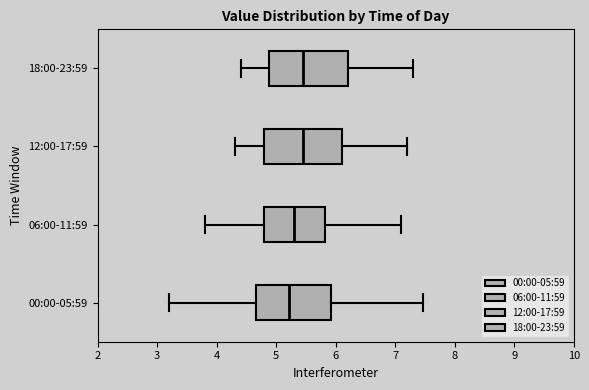

Reading bottom to top, read every box against the x-axis: the position of its median line, the range the box covers, and the ends of its whiskers. The values are not printed on the chart, so give them approximately, as read against the axis.

00:00-05:59: median 5.2, box 4.7 to 5.9, whiskers 3.2 to 7.5
06:00-11:59: median 5.3, box 4.8 to 5.8, whiskers 3.8 to 7.1
12:00-17:59: median 5.5, box 4.8 to 6.1, whiskers 4.3 to 7.2
18:00-23:59: median 5.5, box 4.9 to 6.2, whiskers 4.4 to 7.3